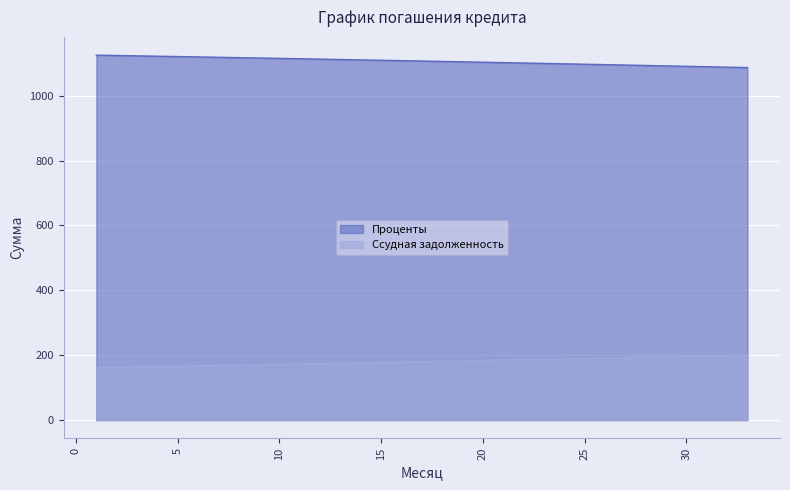

Count the number of categories in the chart.

33